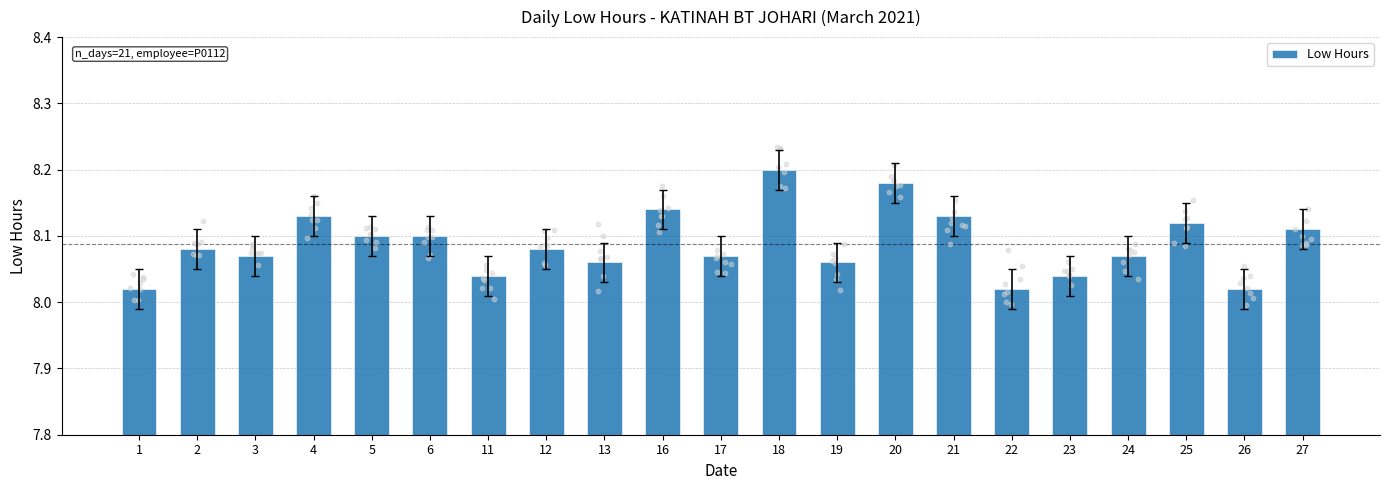

Between 1 and 26, which is larger?

1